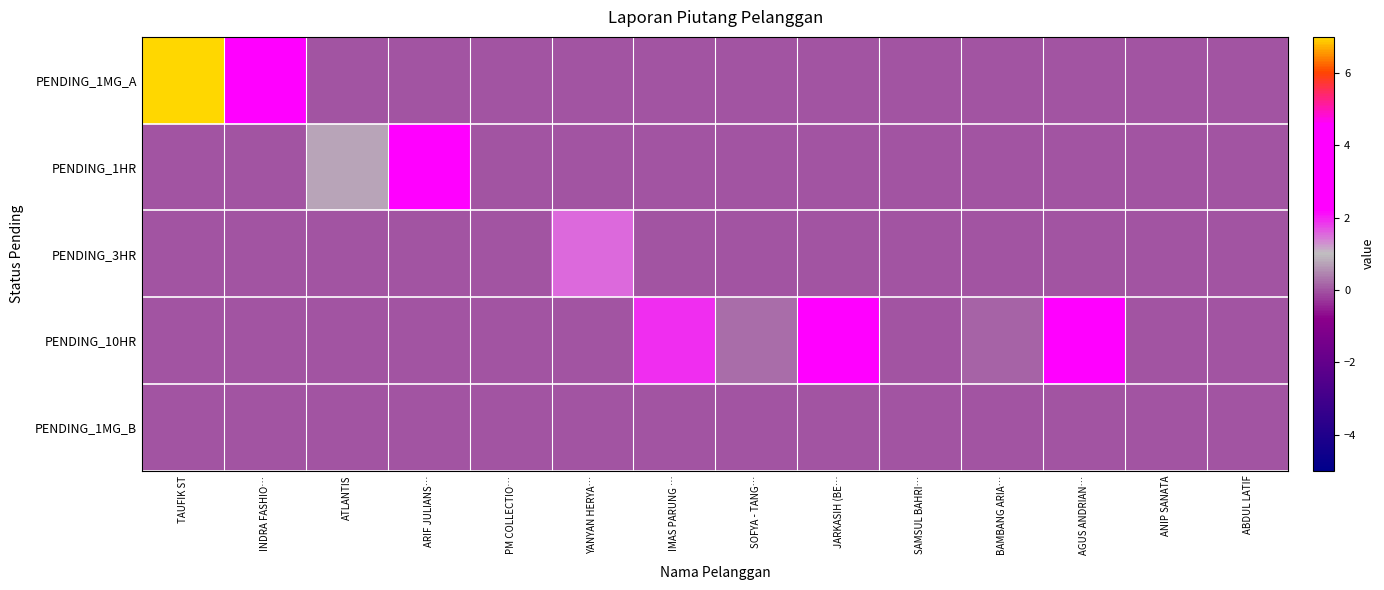

Reading right to left, what are all the values shown in this chart?

PENDING_1MG_A: ABDUL LATIF=0.0	ANIP SANATA=0.0	AGUS ANDRIAN…=0.0	BAMBANG ARIA…=0.0	SAMSUL BAHRI…=0.0	JARKASIH (BE…=0.0	SOFYA - TANG…=0.0	IMAS PARUNG …=0.0	YANYAN HERYA…=0.0	PM COLLECTIO…=0.0	ARIF JULIANS…=0.0	ATLANTIS=0.0	INDRA FASHIO…=2.3	TAUFIK ST=7.0
PENDING_1HR: ABDUL LATIF=0.0	ANIP SANATA=0.0	AGUS ANDRIAN…=0.0	BAMBANG ARIA…=0.0	SAMSUL BAHRI…=0.0	JARKASIH (BE…=0.0	SOFYA - TANG…=0.0	IMAS PARUNG …=0.0	YANYAN HERYA…=0.0	PM COLLECTIO…=0.0	ARIF JULIANS…=3.6	ATLANTIS=0.7	INDRA FASHIO…=0.0	TAUFIK ST=0.0
PENDING_3HR: ABDUL LATIF=0.0	ANIP SANATA=0.0	AGUS ANDRIAN…=0.0	BAMBANG ARIA…=0.0	SAMSUL BAHRI…=0.0	JARKASIH (BE…=0.0	SOFYA - TANG…=0.0	IMAS PARUNG …=0.0	YANYAN HERYA…=1.5	PM COLLECTIO…=0.0	ARIF JULIANS…=0.0	ATLANTIS=0.0	INDRA FASHIO…=0.0	TAUFIK ST=0.0
PENDING_10HR: ABDUL LATIF=0.0	ANIP SANATA=0.0	AGUS ANDRIAN…=3.2	BAMBANG ARIA…=0.1	SAMSUL BAHRI…=0.0	JARKASIH (BE…=3.4	SOFYA - TANG…=0.2	IMAS PARUNG …=1.9	YANYAN HERYA…=0.0	PM COLLECTIO…=0.0	ARIF JULIANS…=0.0	ATLANTIS=0.0	INDRA FASHIO…=0.0	TAUFIK ST=0.0
PENDING_1MG_B: ABDUL LATIF=0.0	ANIP SANATA=0.0	AGUS ANDRIAN…=0.0	BAMBANG ARIA…=0.0	SAMSUL BAHRI…=0.0	JARKASIH (BE…=0.0	SOFYA - TANG…=0.0	IMAS PARUNG …=0.0	YANYAN HERYA…=0.0	PM COLLECTIO…=0.0	ARIF JULIANS…=0.0	ATLANTIS=0.0	INDRA FASHIO…=0.0	TAUFIK ST=0.0